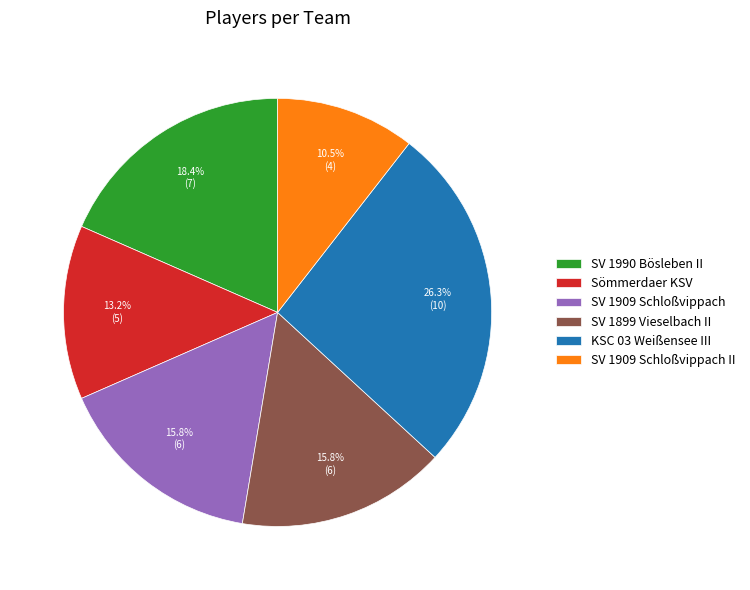

To the nearest percent, what is the combined percentage of SV 1909 Schloßvippach II and SV 1909 Schloßvippach?

26%